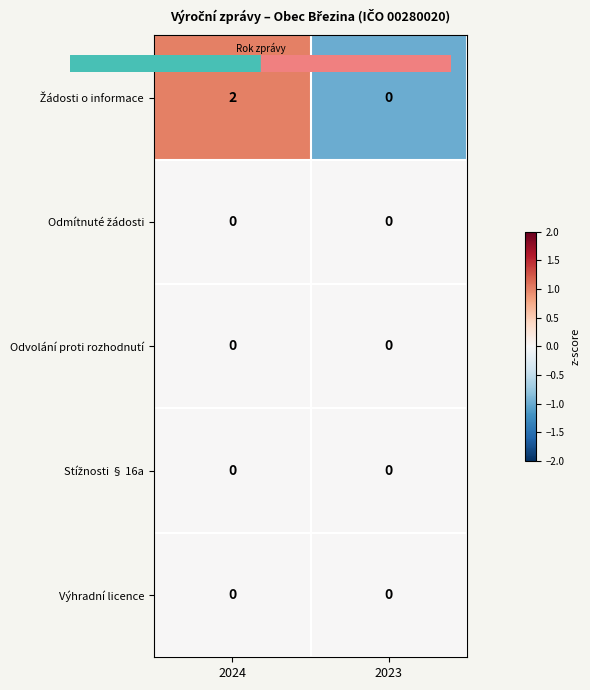

At which category is the sum across all series the highest?

2024